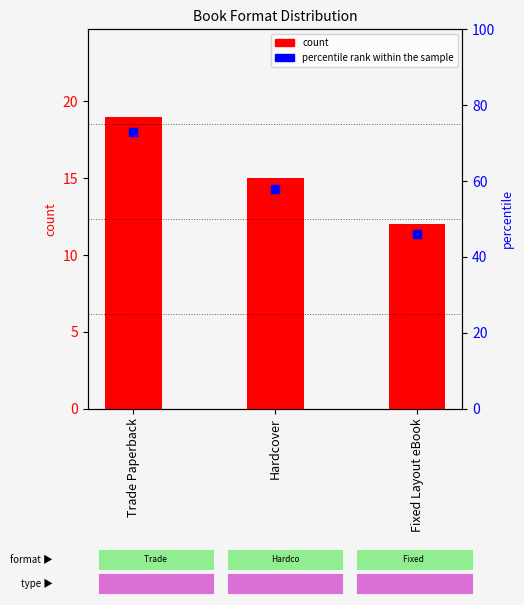

What are all the series names shown in the legend?

count, percentile rank within the sample